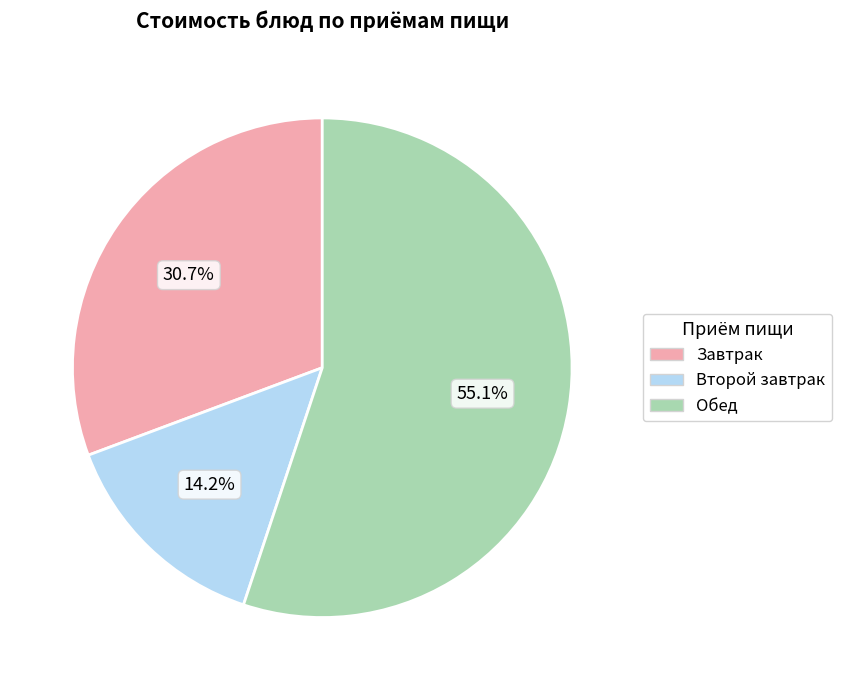

Between Завтрак and Второй завтрак, which is larger?

Завтрак